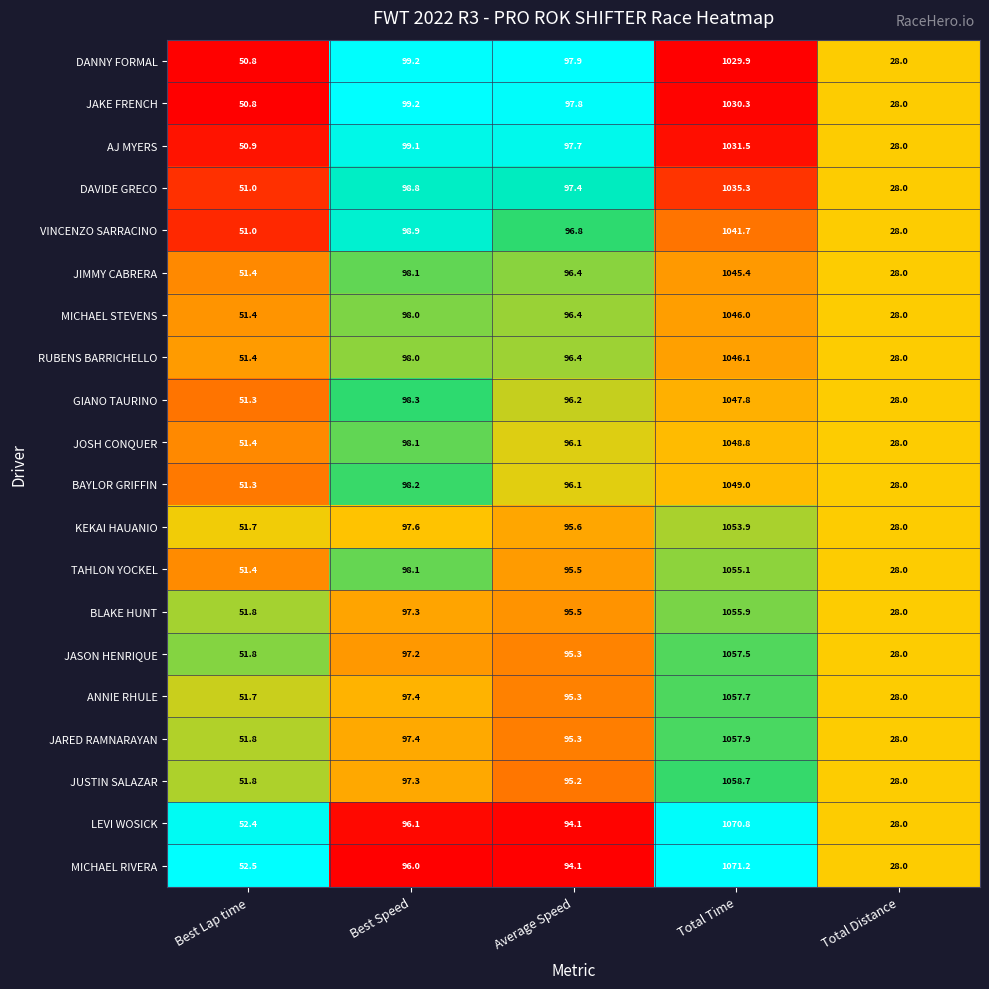

The value of RUBENS BARRICHELLO at Average Speed is 126.5. True or false?

False